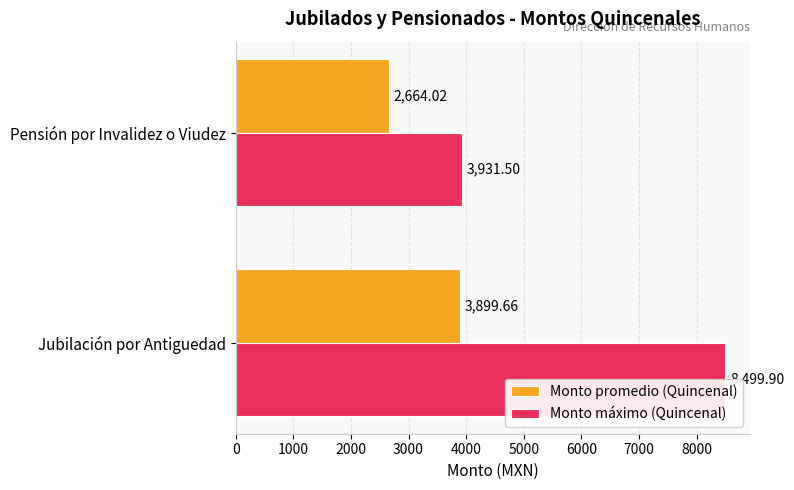

What is the spread (max minus min) of values at 1000?

1267.5